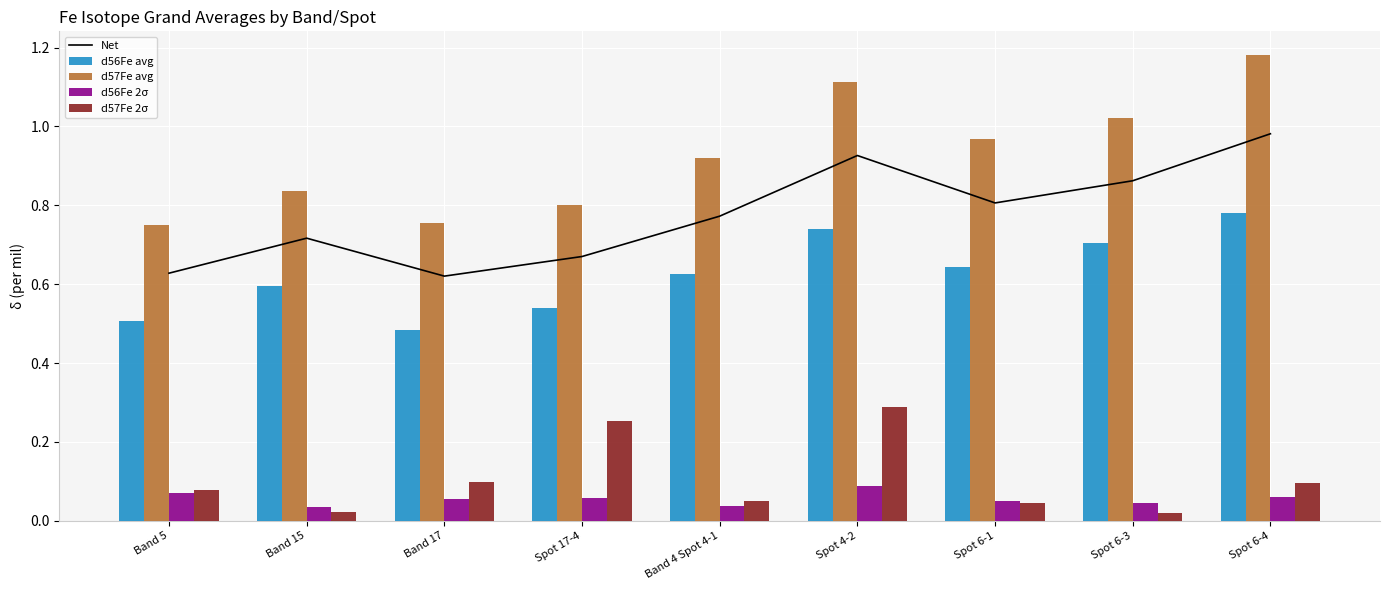

At which label does d56Fe avg reach its minimum?

Band 17